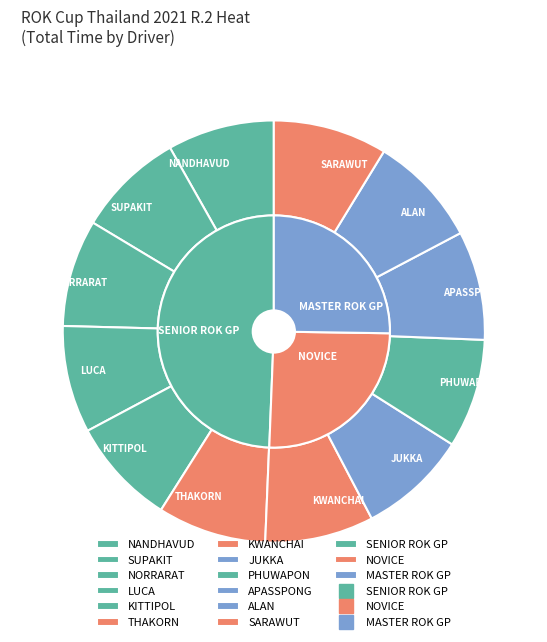

To the nearest percent, what is the average slice percentage?

8%